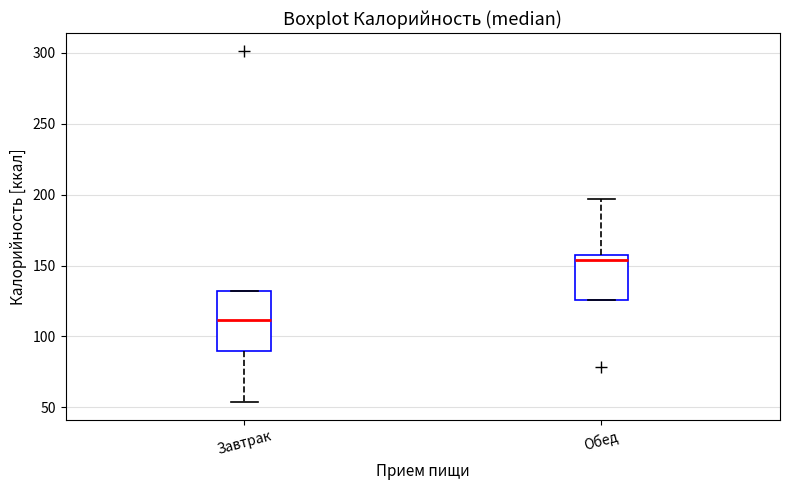

Reading left to right, transcribe this box plot: for each box, give where its median line is, the range the box spans, and where its two whiskers end, as read against the y-axis. The values are not printed on the chart, so give them approximately, as read against the axis.

Завтрак: median 110, box 90 to 130, whiskers 55 to 130
Обед: median 155 (just below the box's upper edge), box 125 to 155, whiskers 125 to 195